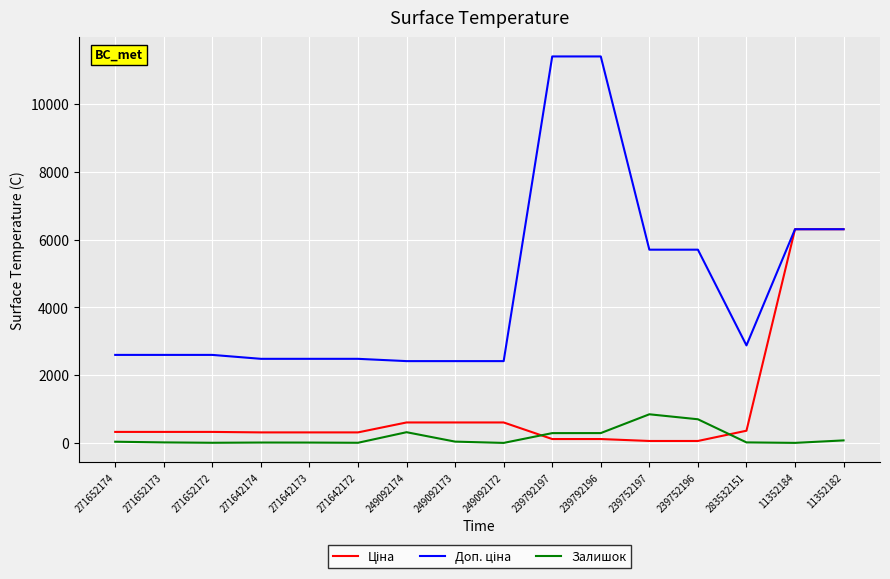

What is the maximum value for Залишок?

845.0